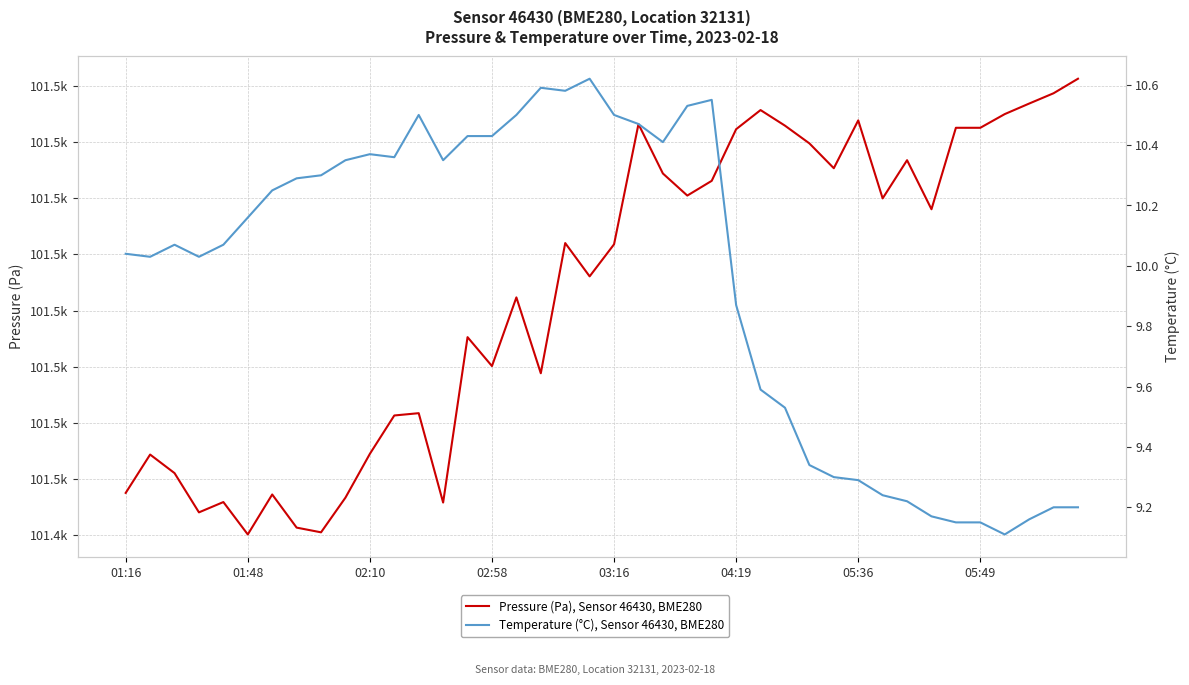

At which category is the sum across all series the highest?

39